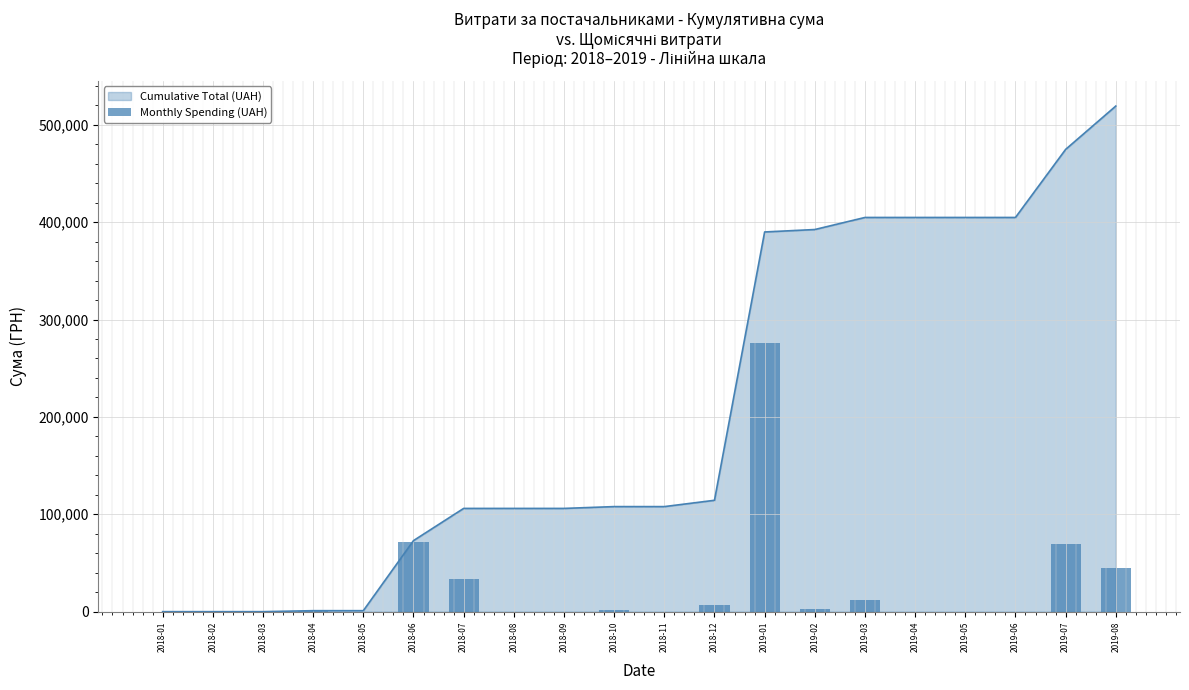

How many values are below 1012?

10